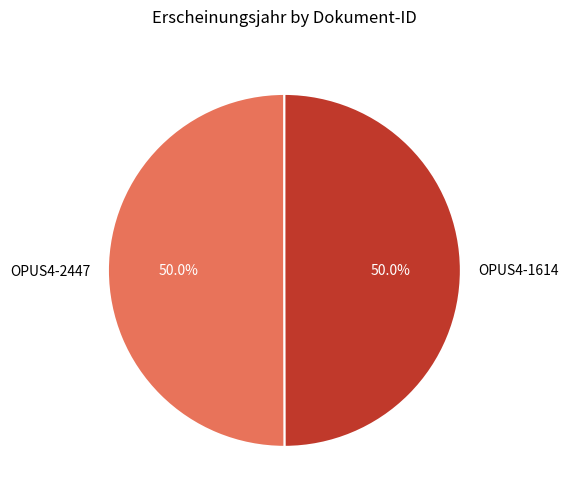

What is the ratio of the value at OPUS4-1614 to the value at OPUS4-2447?

1.0